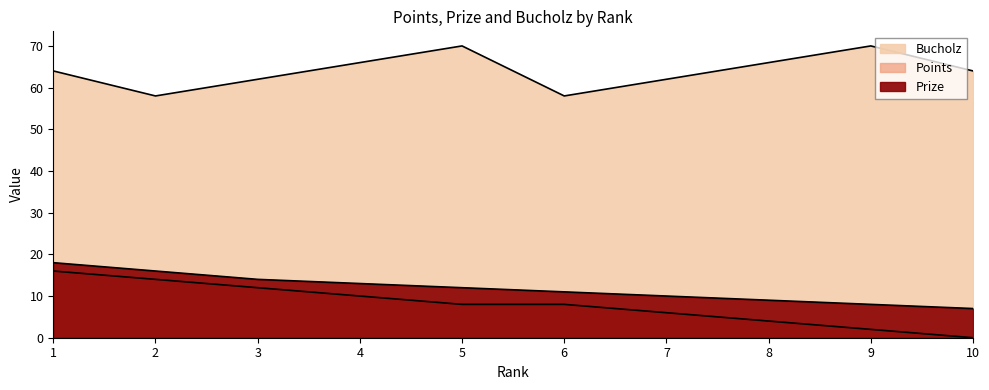

Reading left to right, what are all the values shown in this chart?

Prize: 18	16	14	13	12	11	10	9	8	7
Points: 16	14	12	10	8	8	6	4	2	0
Bucholz: 64	58	62	66	70	58	62	66	70	64